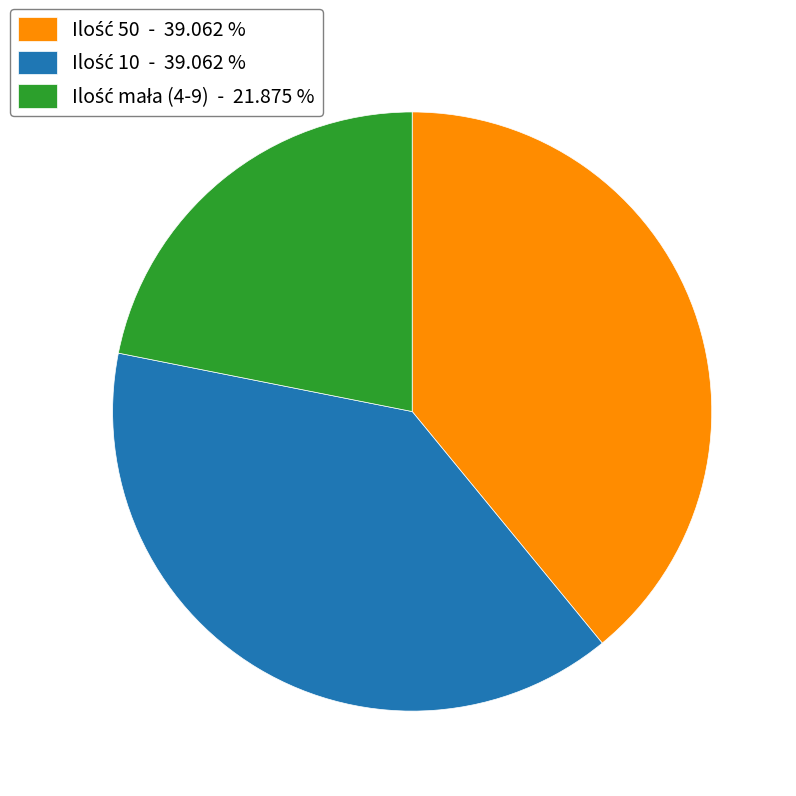

Does any single category account for the majority?

No